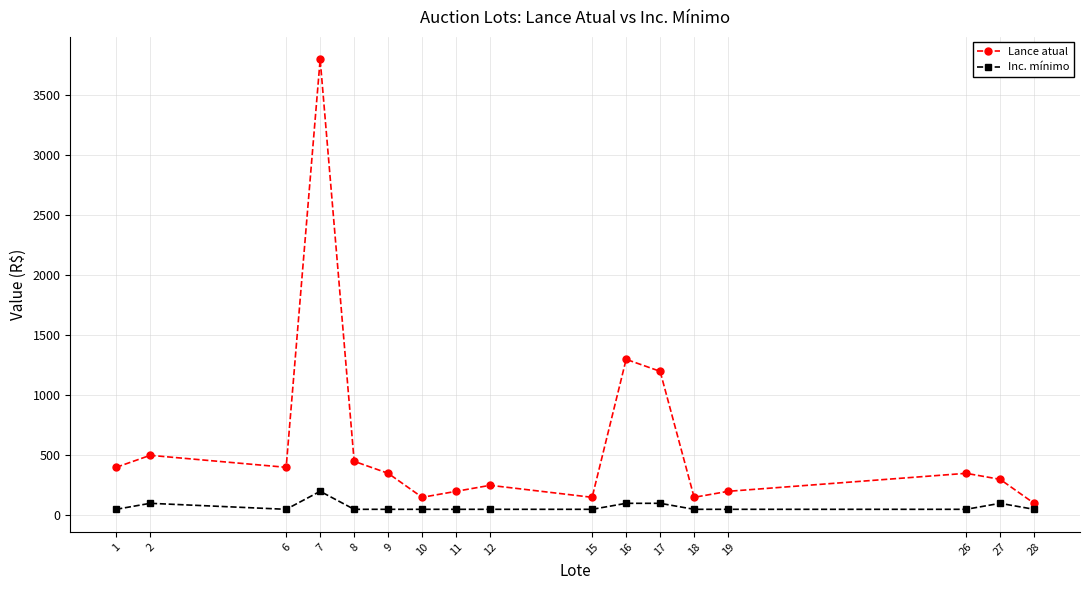

Reading left to right, extract all data points from this chart.

Lance atual: 1=400	2=500	6=400	7=3800	8=450	9=350	10=150	11=200	12=250	15=150	16=1300	17=1200	18=150	19=200	26=350	27=300	28=100
Inc. mínimo: 1=50	2=100	6=50	7=200	8=50	9=50	10=50	11=50	12=50	15=50	16=100	17=100	18=50	19=50	26=50	27=100	28=50